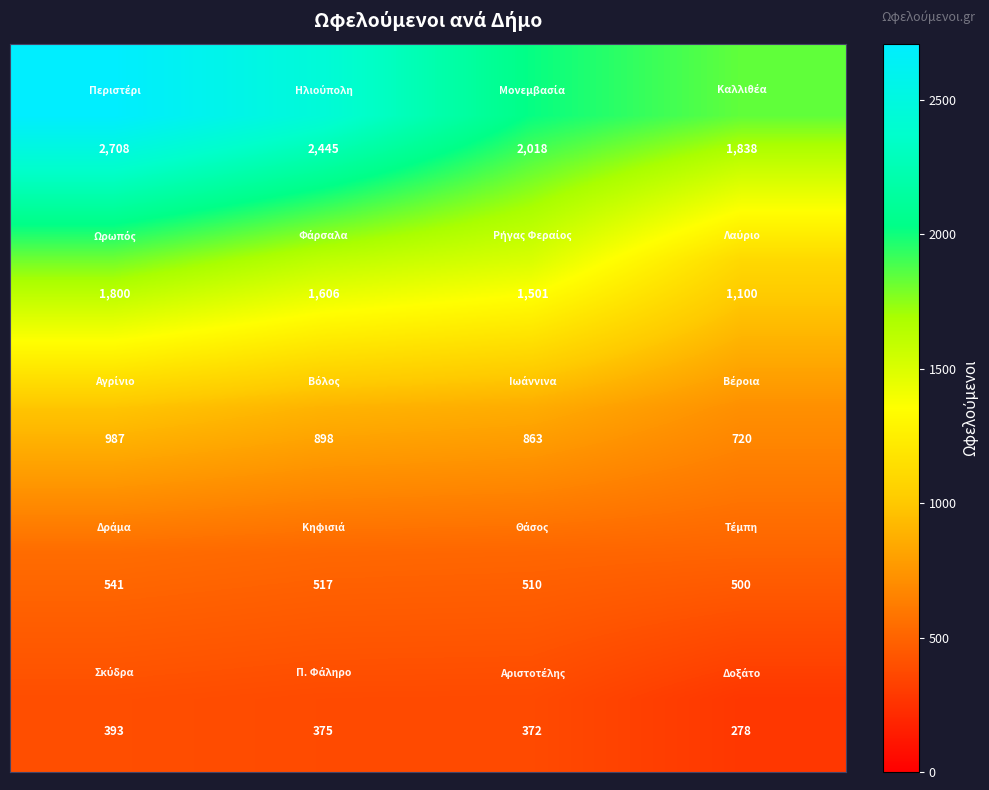

At how many categories does at least one series exceed 284?

4